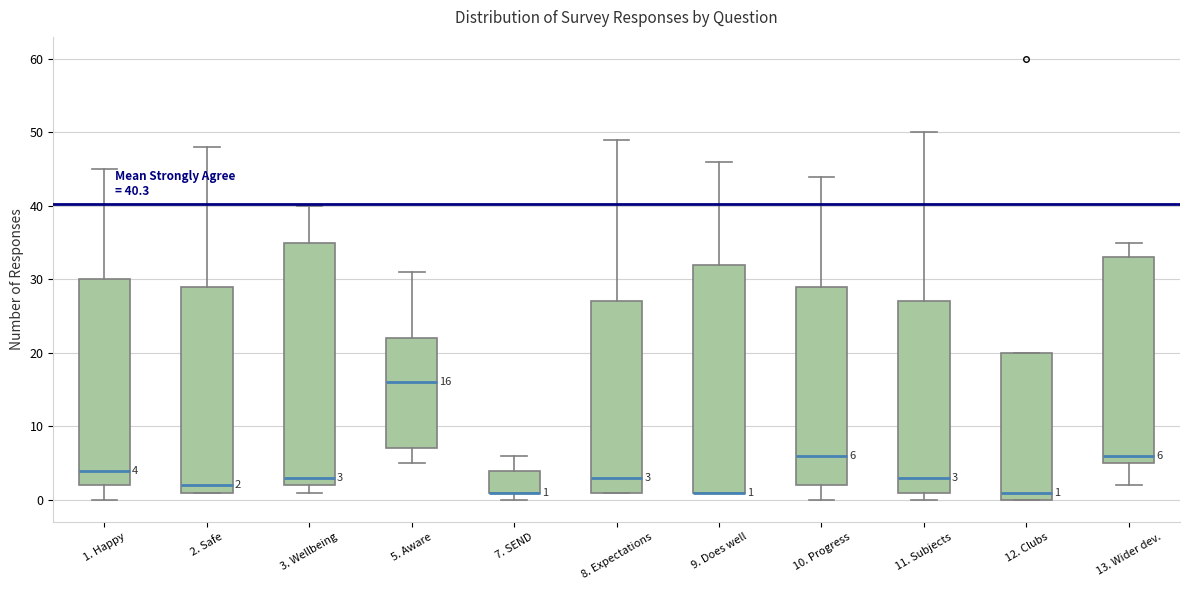

Comparing the boxes themselves (not the whiskers), which one is the tallest?

3. Wellbeing